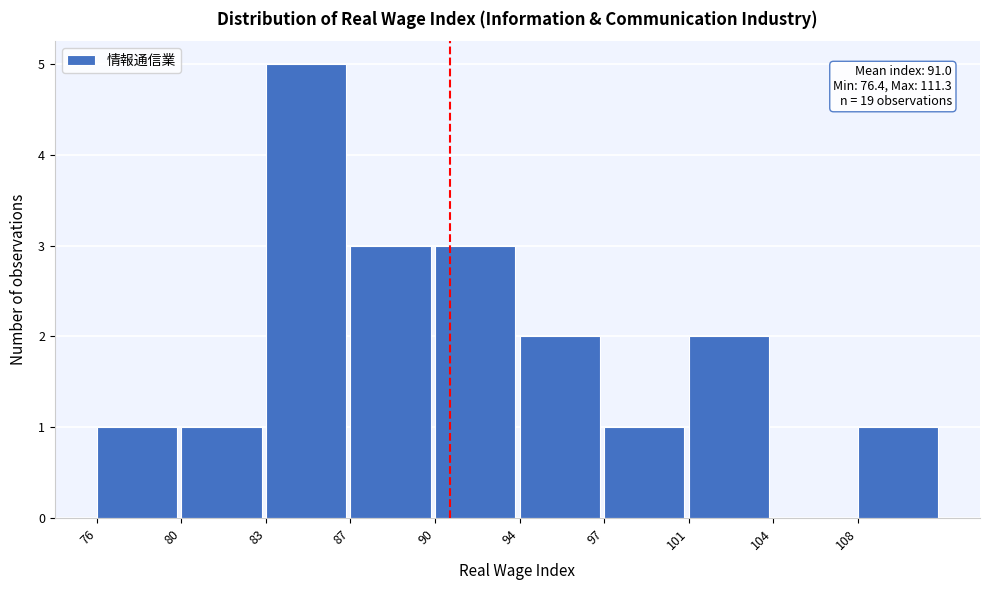

Reading left to right, extract all data points from this chart.

76=1	80=1	83=5	87=3	90=3	94=2	97=1	101=2	104=0	108=1